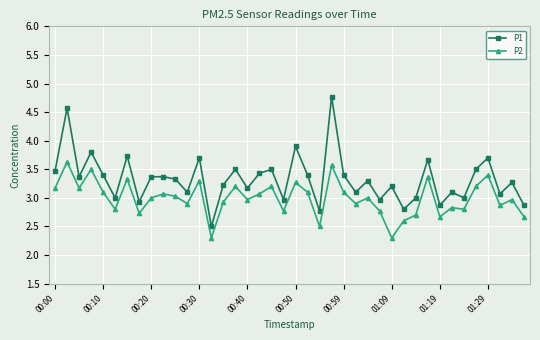

What is the maximum value shown in the chart?

4.8